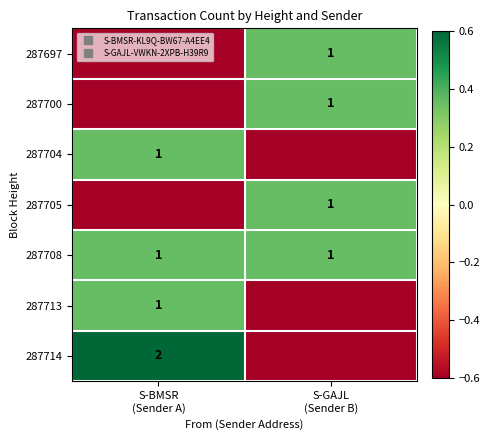

Is it true that 287700 equals 0.4 at S-GAJL (Sender B)?

True